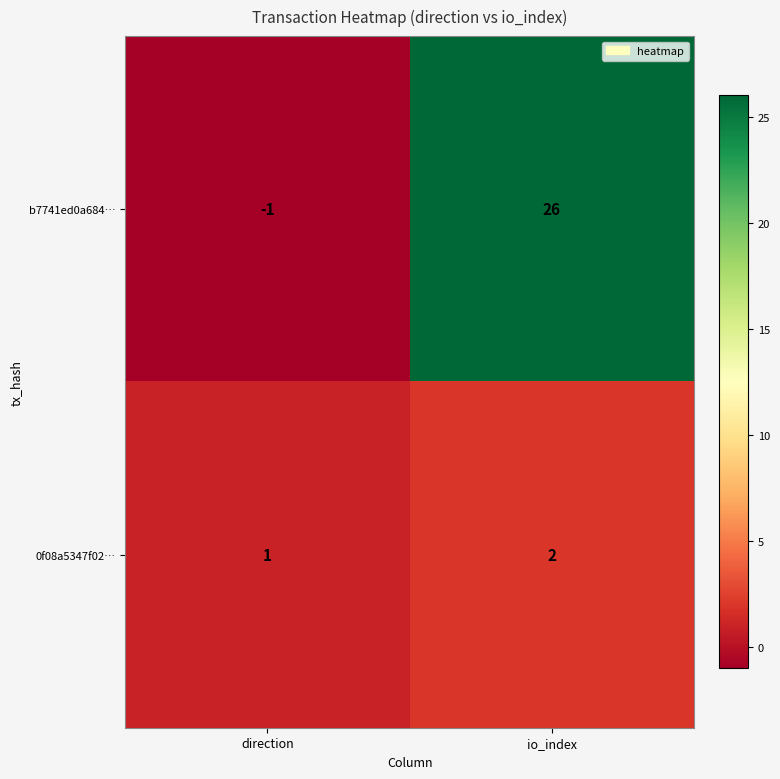

What is the sum of the 0f08a5347f02… values at direction and io_index?

3